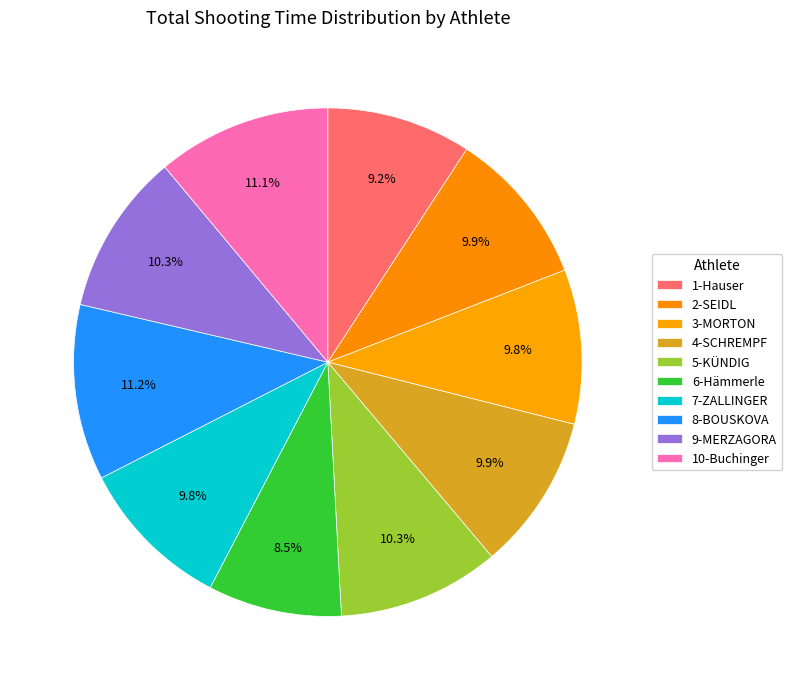

True or false: 2-SEIDL accounts for 14% of the total.

False